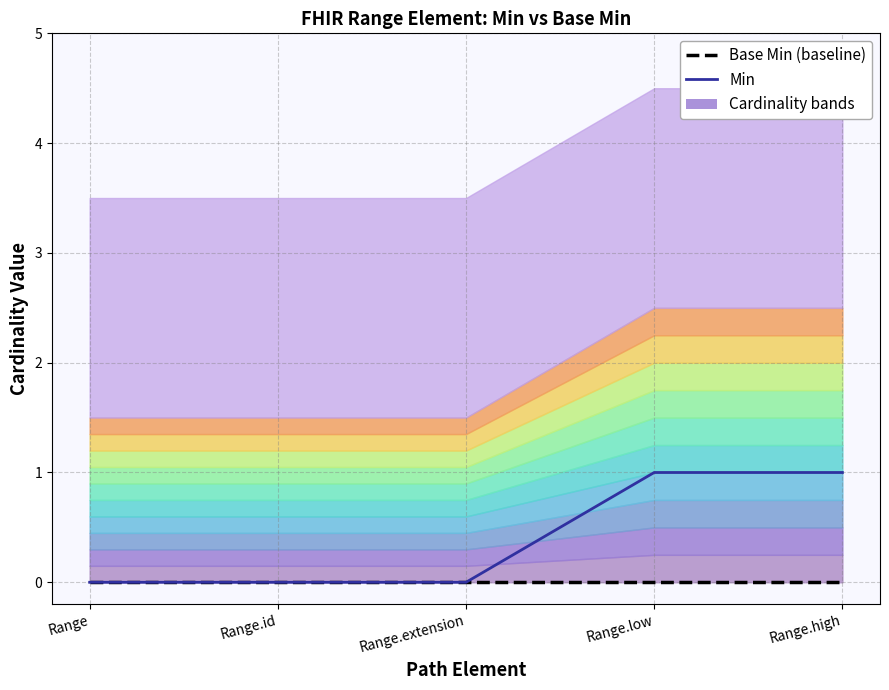

True or false: Base Min (baseline) has more than 2 points higher than both neighbors.

False